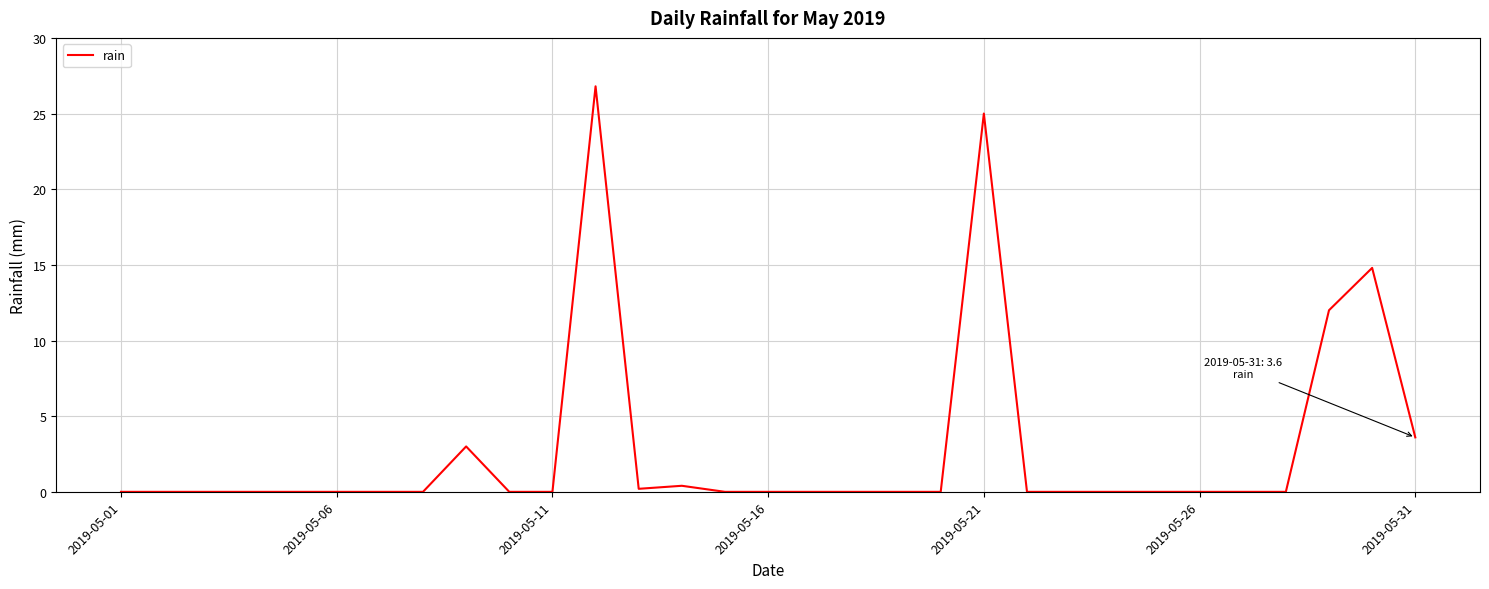

What is the difference between the maximum and minimum values?

26.8